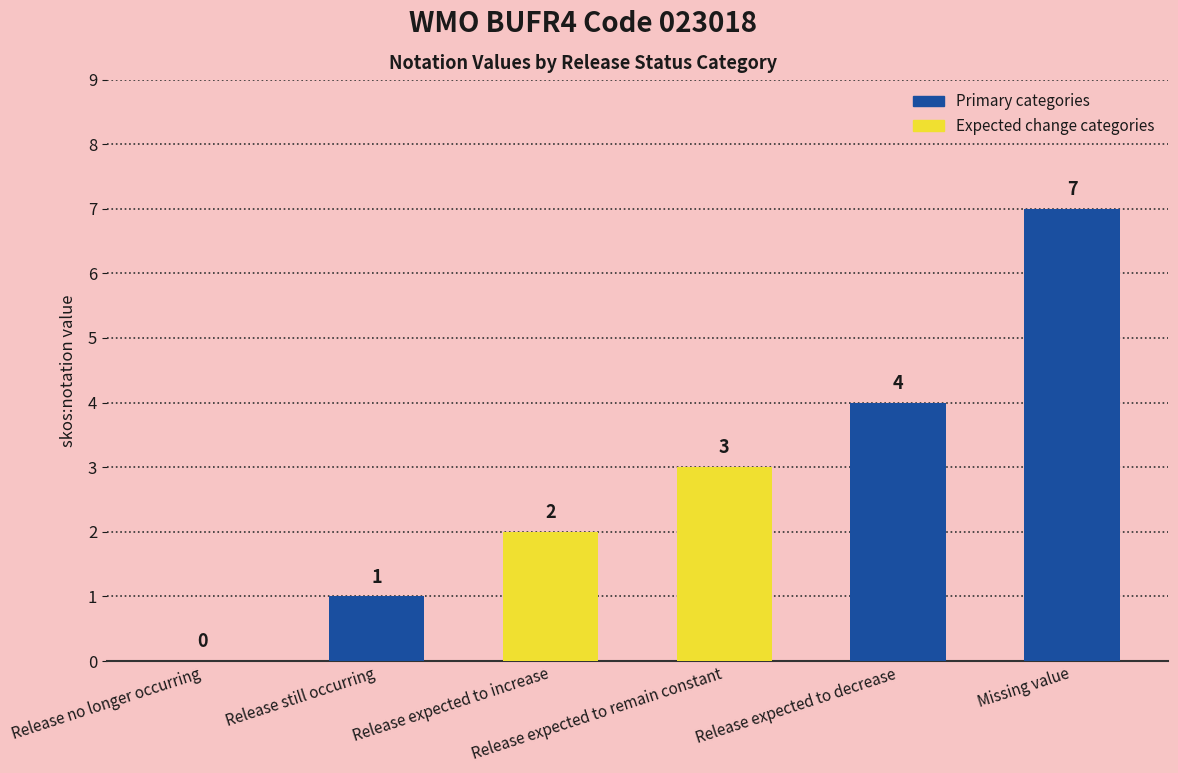

Between Release expected to decrease and Release expected to increase, which is larger?

Release expected to decrease